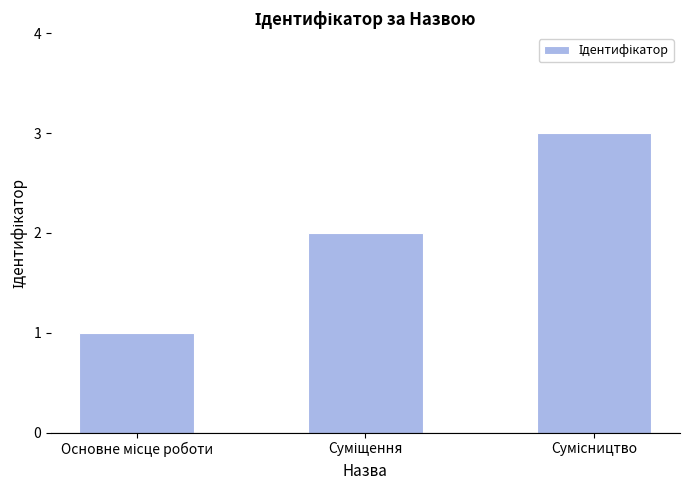

Reading left to right, transcribe all the data shown in this chart.

1	2	3